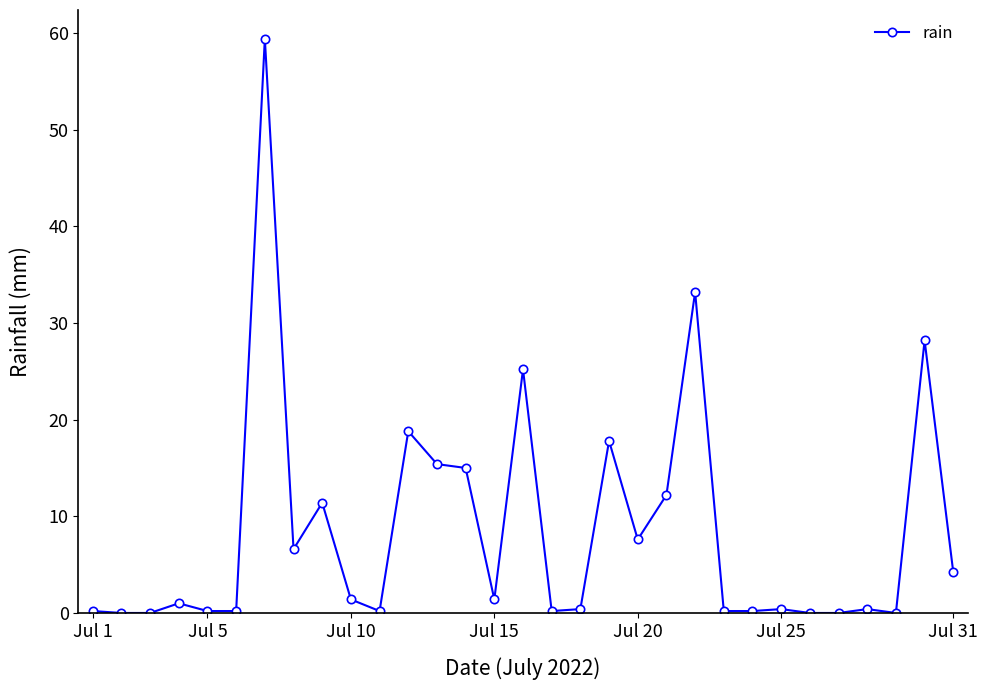

Count the number of data series in this chart.

1